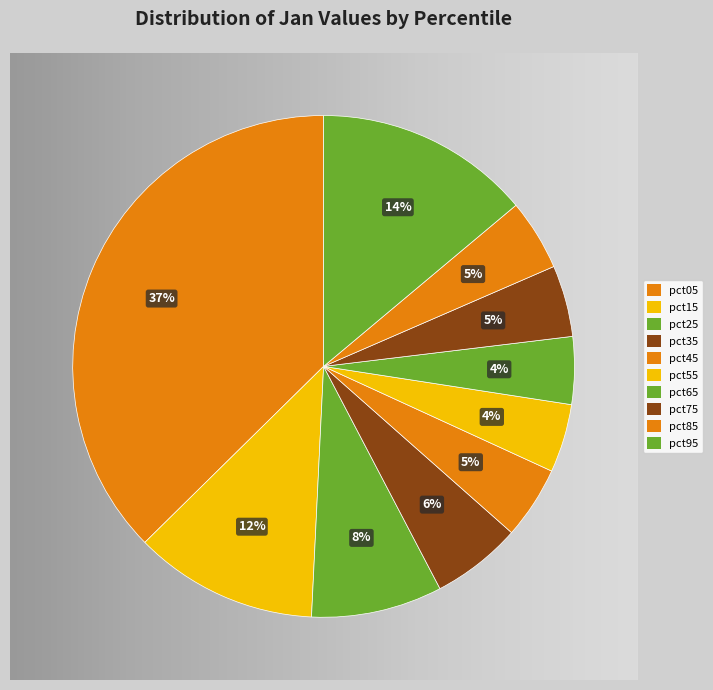

What is the change in value from pct05 to pct95?

-0.5